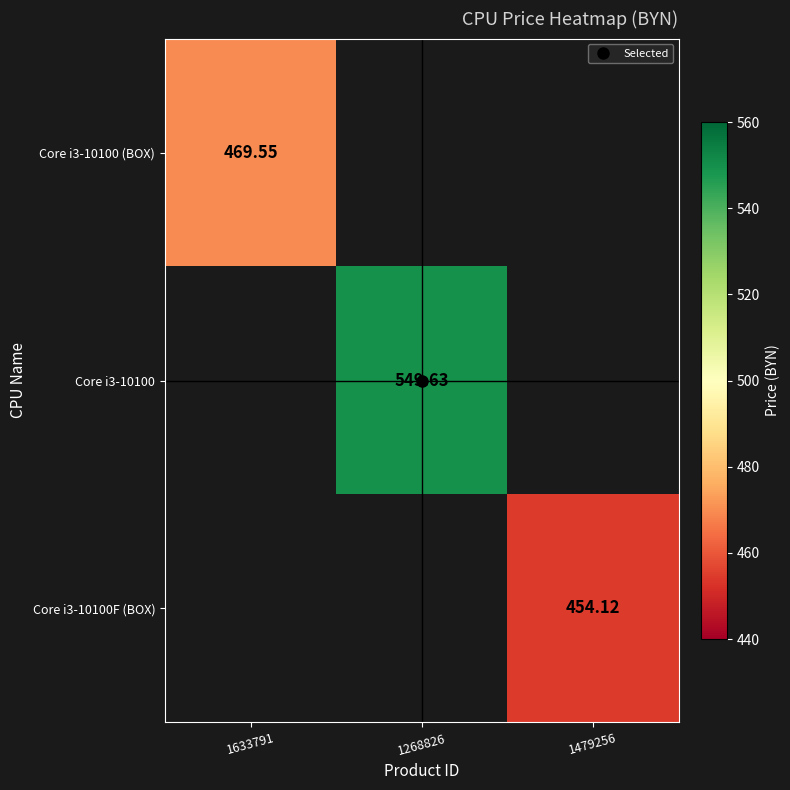

At which label does Core i3-10100 first exceed 549?

1268826